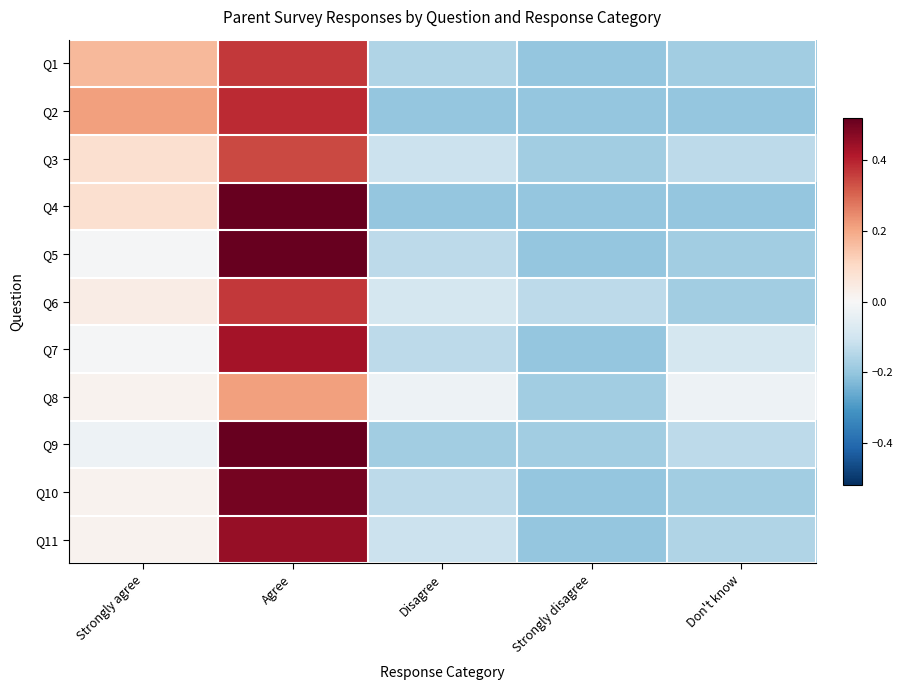

Reading right to left, extract all data points from this chart.

Q1: Don't know=-0.2	Strongly disagree=-0.2	Disagree=-0.2	Agree=0.4	Strongly agree=0.2
Q2: Don't know=-0.2	Strongly disagree=-0.2	Disagree=-0.2	Agree=0.4	Strongly agree=0.2
Q3: Don't know=-0.1	Strongly disagree=-0.2	Disagree=-0.1	Agree=0.3	Strongly agree=0.1
Q4: Don't know=-0.2	Strongly disagree=-0.2	Disagree=-0.2	Agree=0.5	Strongly agree=0.1
Q5: Don't know=-0.2	Strongly disagree=-0.2	Disagree=-0.1	Agree=0.5	Strongly agree=-0.0
Q6: Don't know=-0.2	Strongly disagree=-0.1	Disagree=-0.1	Agree=0.4	Strongly agree=0.0
Q7: Don't know=-0.1	Strongly disagree=-0.2	Disagree=-0.1	Agree=0.4	Strongly agree=-0.0
Q8: Don't know=-0.0	Strongly disagree=-0.2	Disagree=-0.0	Agree=0.2	Strongly agree=0.0
Q9: Don't know=-0.1	Strongly disagree=-0.2	Disagree=-0.2	Agree=0.5	Strongly agree=-0.0
Q10: Don't know=-0.2	Strongly disagree=-0.2	Disagree=-0.1	Agree=0.5	Strongly agree=0.0
Q11: Don't know=-0.2	Strongly disagree=-0.2	Disagree=-0.1	Agree=0.5	Strongly agree=0.0